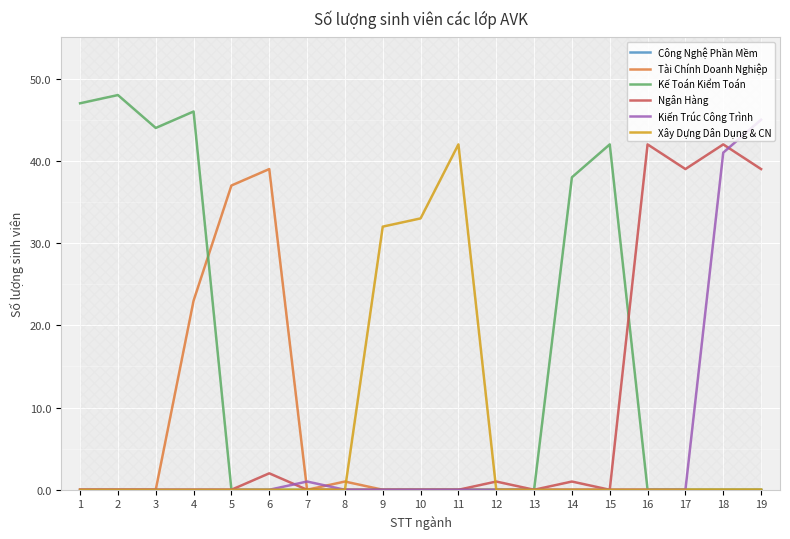

Reading right to left, what are all the values shown in this chart?

Công Nghệ Phần Mềm: 19=0	18=0	17=0	16=0	15=0	14=0	13=0	12=0	11=0	10=0	9=0	8=0	7=0	6=0	5=0	4=0	3=0	2=0	1=0
Tài Chính Doanh Nghiệp: 19=0	18=0	17=0	16=0	15=0	14=0	13=0	12=0	11=0	10=0	9=0	8=1	7=0	6=39	5=37	4=23	3=0	2=0	1=0
Kế Toán Kiểm Toán: 19=0	18=0	17=0	16=0	15=42	14=38	13=0	12=0	11=0	10=0	9=0	8=0	7=0	6=0	5=0	4=46	3=44	2=48	1=47
Ngân Hàng: 19=39	18=42	17=39	16=42	15=0	14=1	13=0	12=1	11=0	10=0	9=0	8=0	7=0	6=2	5=0	4=0	3=0	2=0	1=0
Kiến Trúc Công Trình: 19=45	18=41	17=0	16=0	15=0	14=0	13=0	12=0	11=0	10=0	9=0	8=0	7=1	6=0	5=0	4=0	3=0	2=0	1=0
Xây Dựng Dân Dụng & CN: 19=0	18=0	17=0	16=0	15=0	14=0	13=0	12=0	11=42	10=33	9=32	8=0	7=0	6=0	5=0	4=0	3=0	2=0	1=0